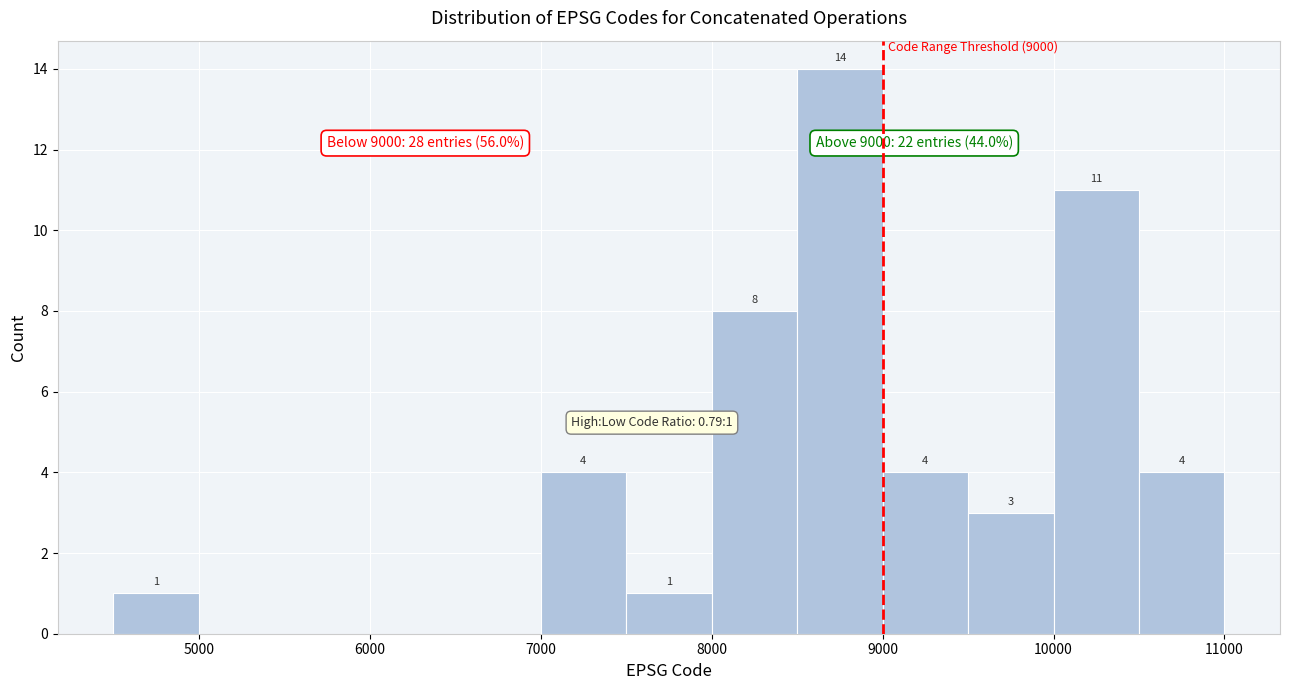

Over which range of the x-axis is the bar tallest?

8500 to 9000